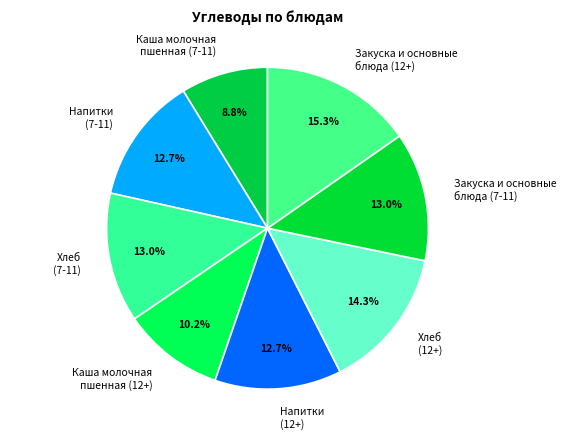

Is there any slice that represents more than half of the pie?

No